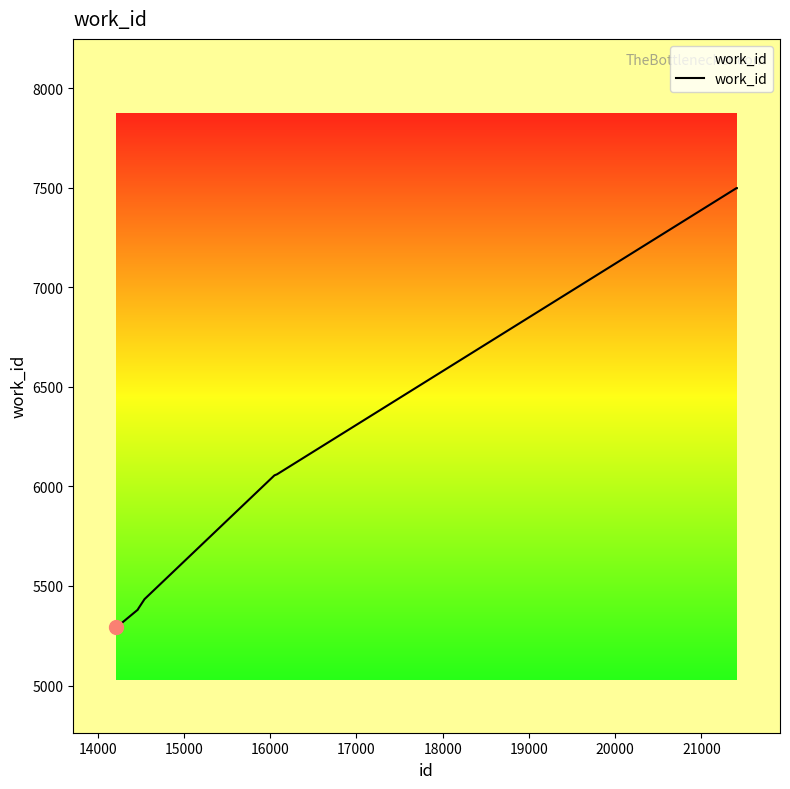

What is the greatest value displayed?

7499